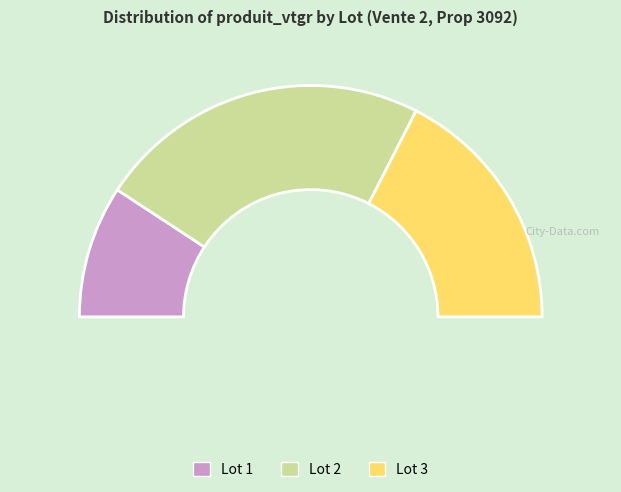

Which has a higher value, Lot 1 or Lot 3?

Lot 3